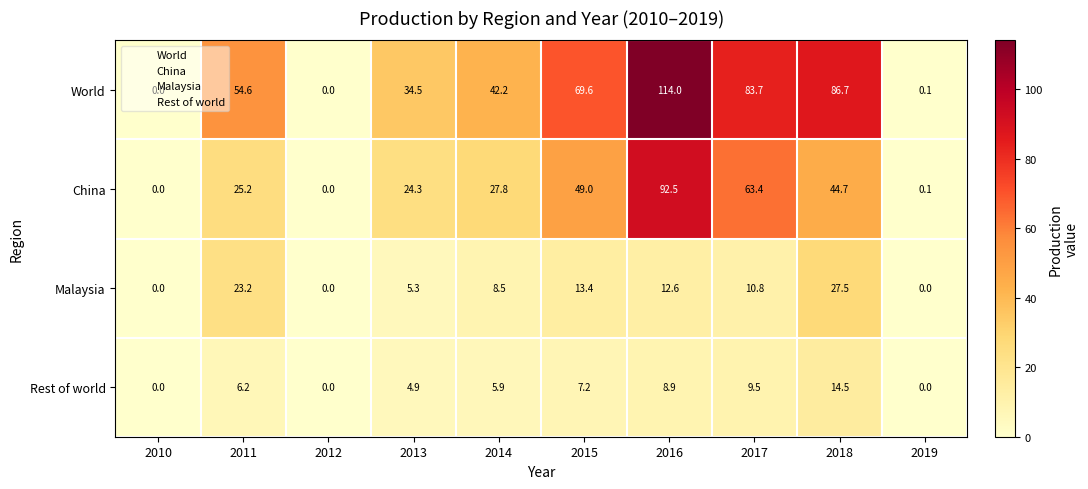

Is it true that World equals 90.4 at 2011?

False